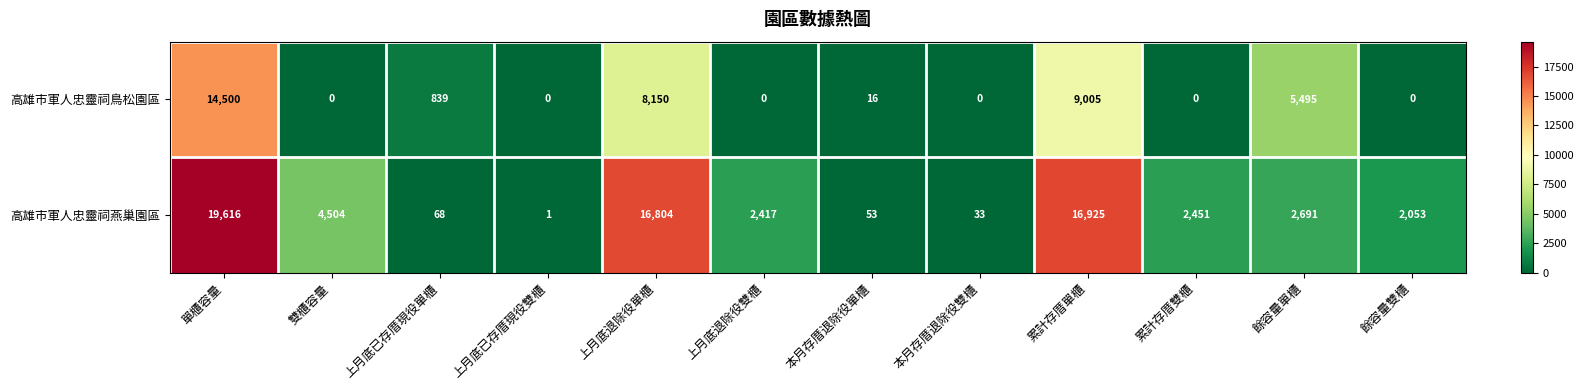

Which series has the largest range (max minus min)?

高雄市軍人忠靈祠燕巢園區